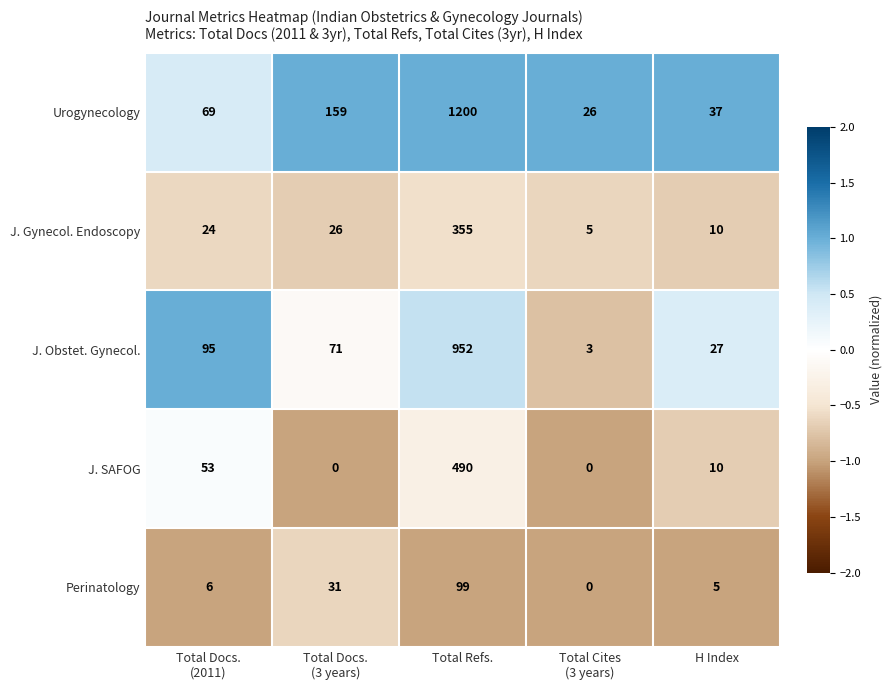

The J. Obstet. Gynecol. series shows 27 at H Index. True or false?

True